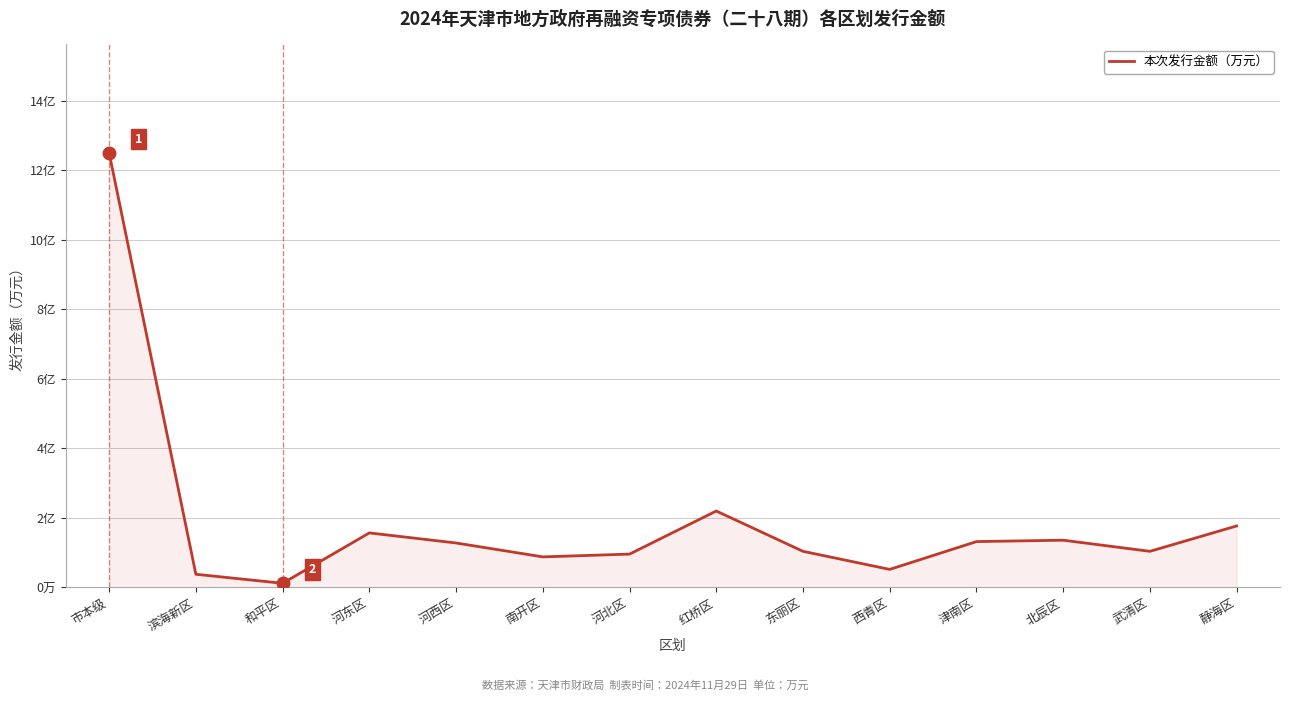

What is the maximum value shown in the chart?

125000